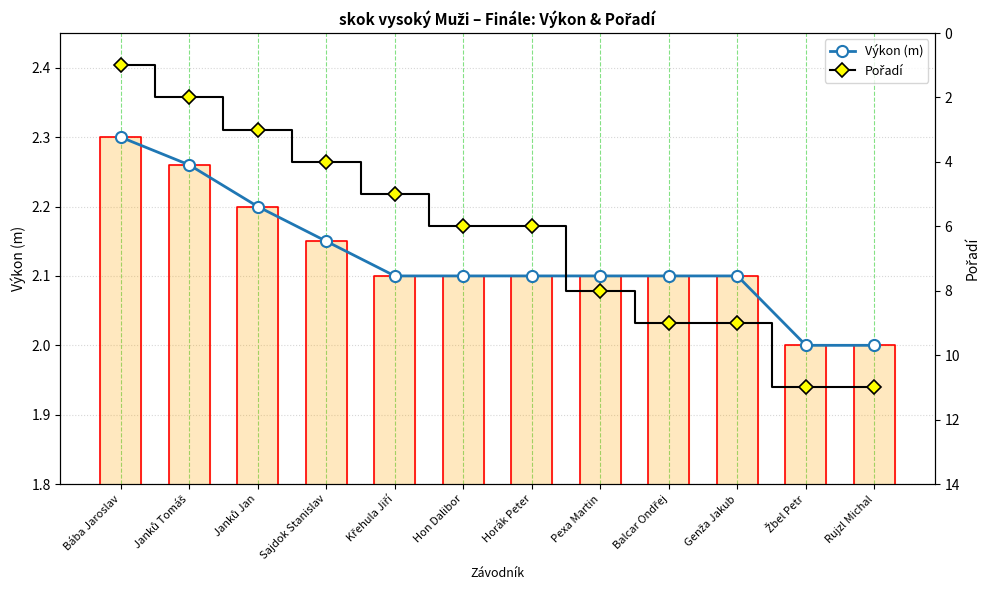

What position from the left is Žbel Petr?

11